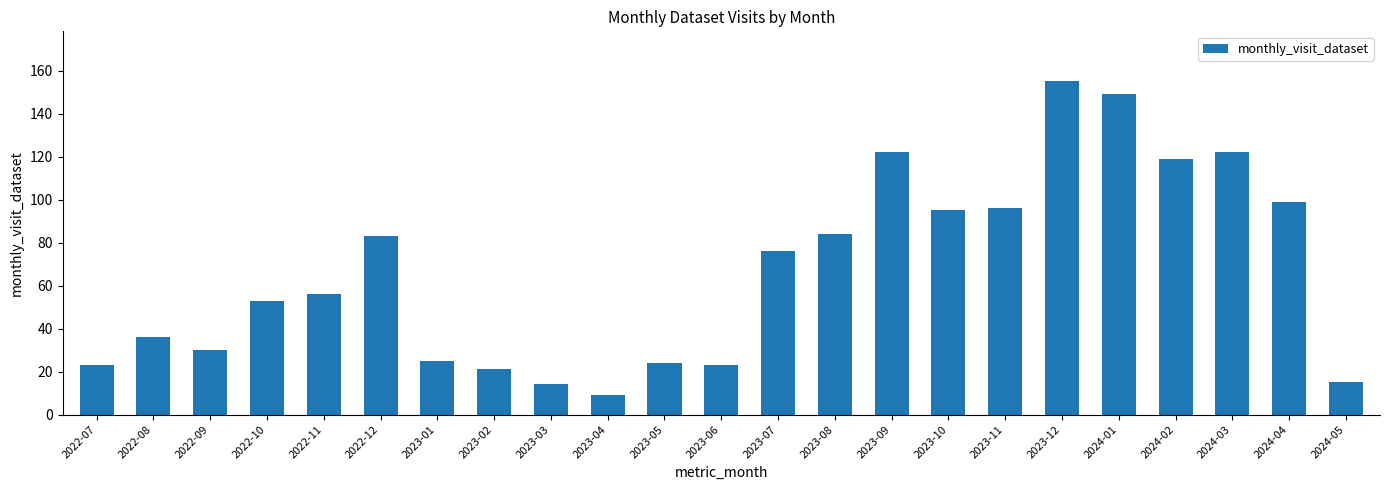

What position from the left is 2022-12?

6